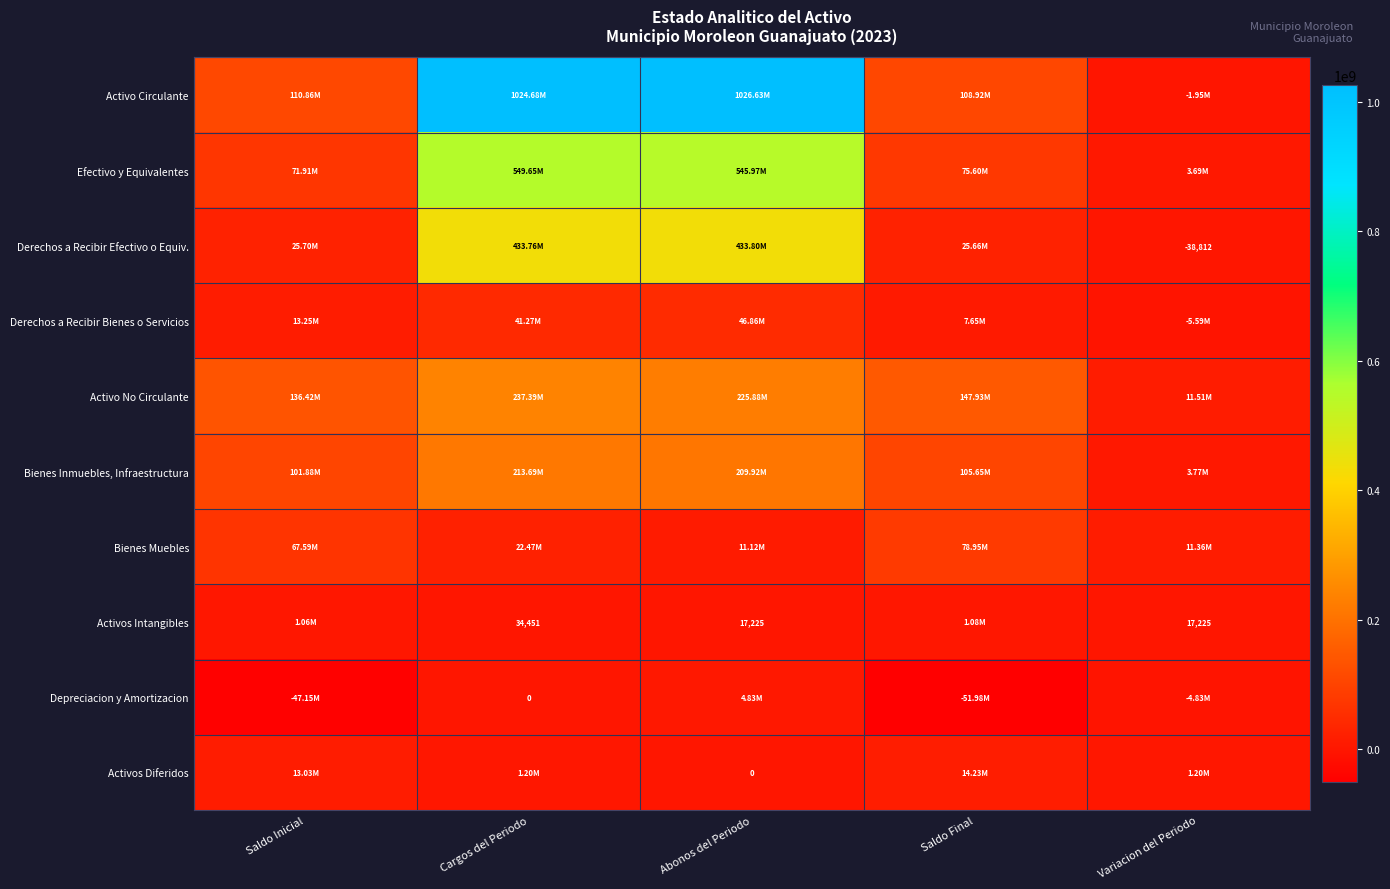

List the series in order of their peak value, highest first.

Activo Circulante, Efectivo y Equivalentes, Derechos a Recibir Efectivo o Equiv., Activo No Circulante, Bienes Inmuebles, Infraestructura, Bienes Muebles, Derechos a Recibir Bienes o Servicios, Activos Diferidos, Depreciacion y Amortizacion, Activos Intangibles